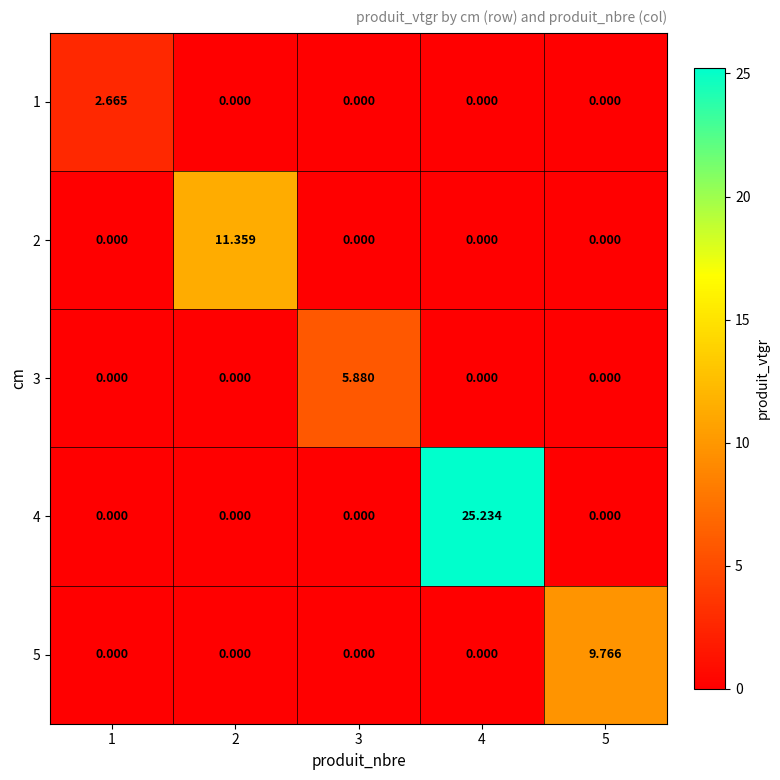

Rank the series by their maximum value, from highest to lowest.

4, 2, 5, 3, 1